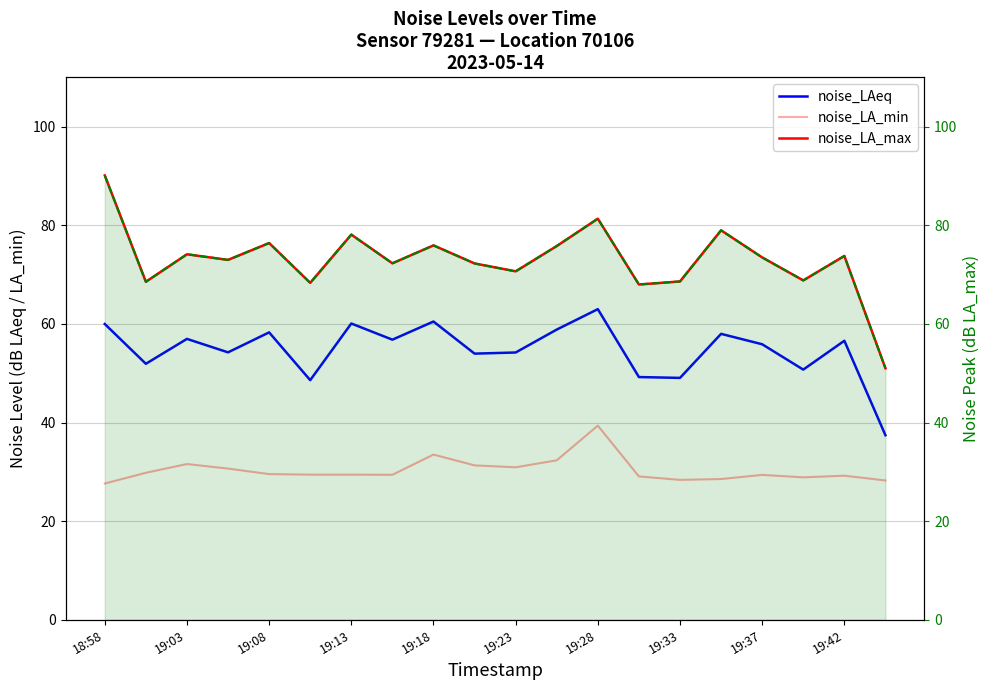

What is the difference between the highest and lowest values at 19:28?

42.0